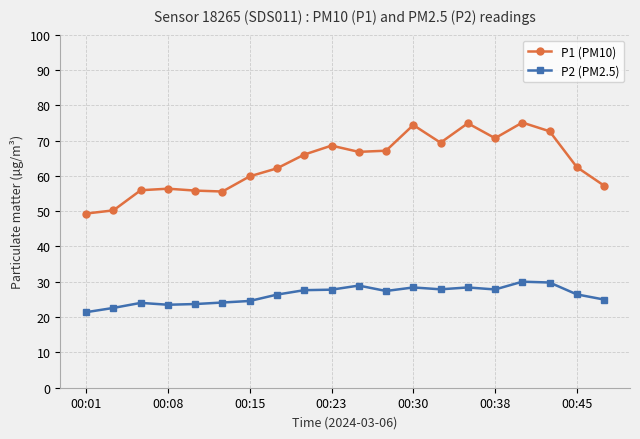

Which series has the largest total across all categories?

P1 (PM10)